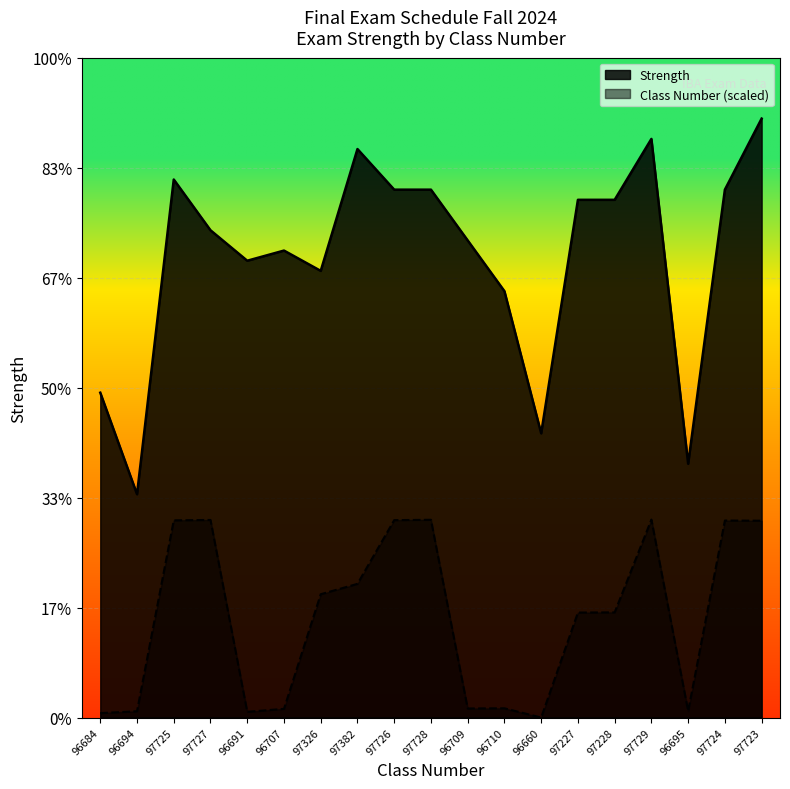

True or false: Class Number and Strength cross at least once.

False